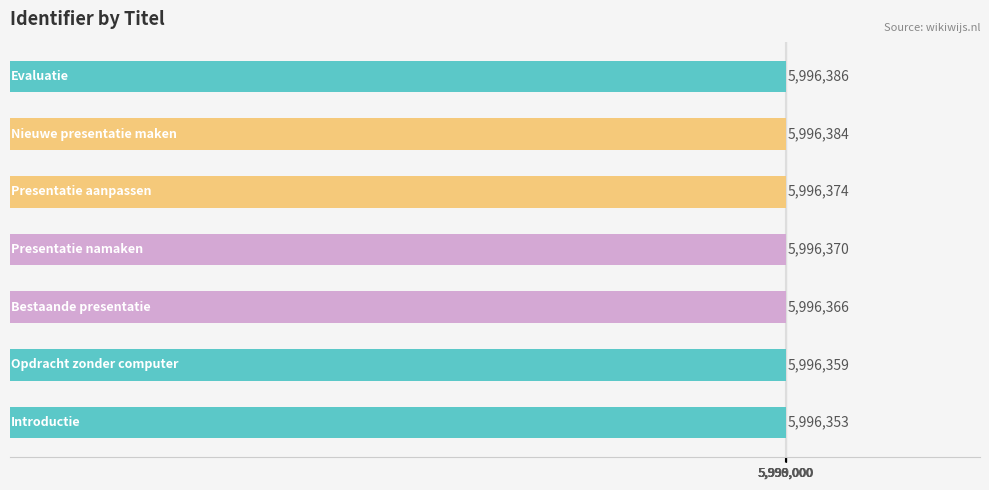

What is the maximum value shown in the chart?

5996386